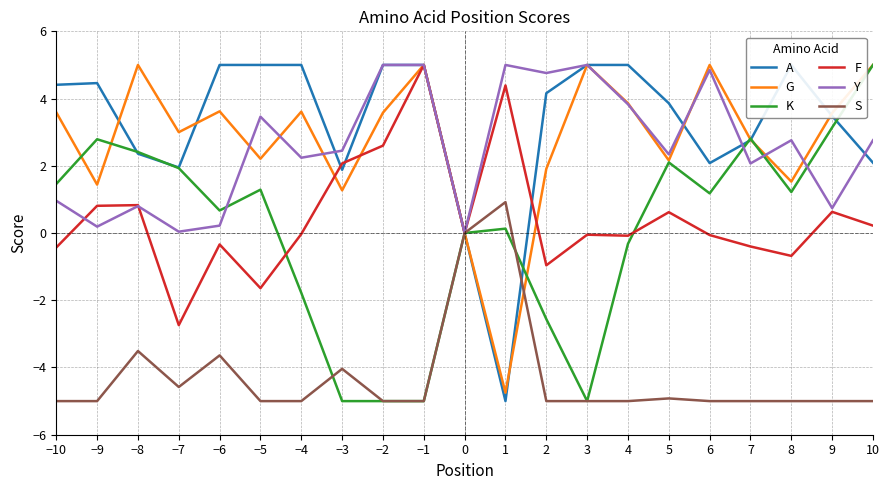

Which series has the largest total across all categories?

A